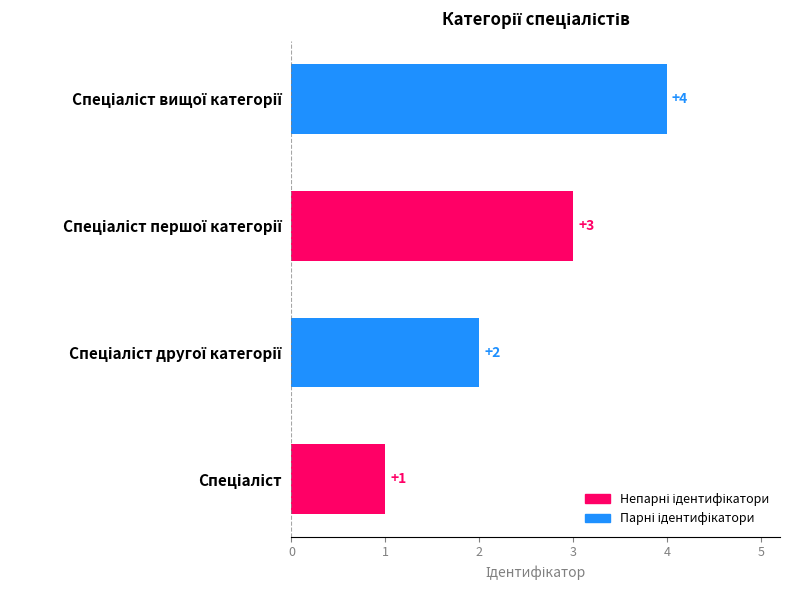

What is the greatest value displayed?

4